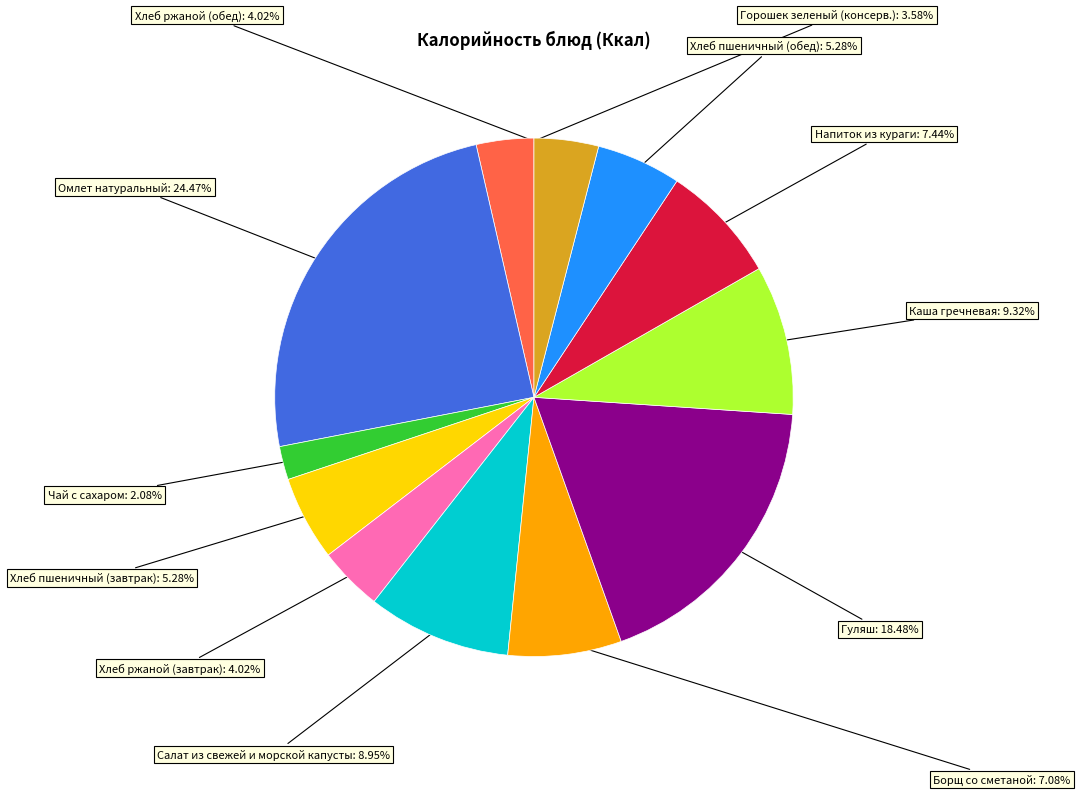

Is there any slice that represents more than half of the pie?

No